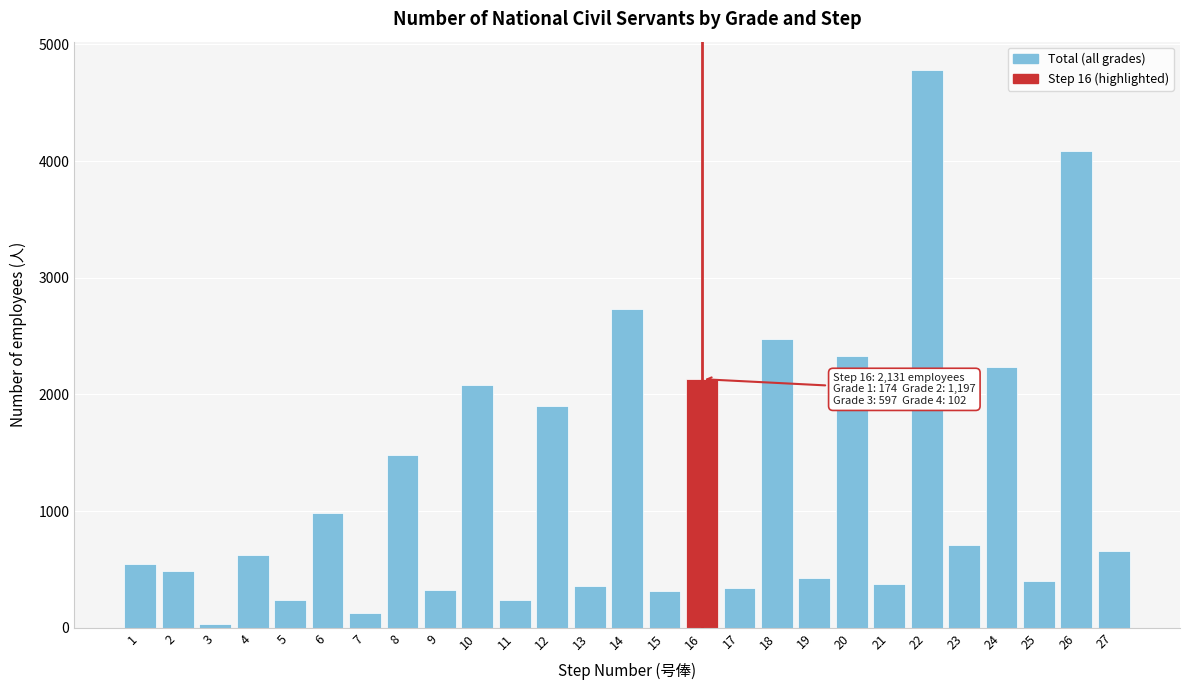

The value at 22 is 4785. True or false?

True